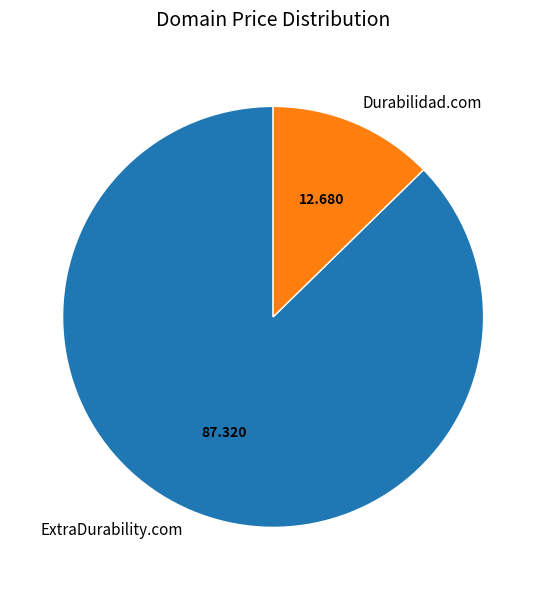

How many slices are in this pie chart?

2